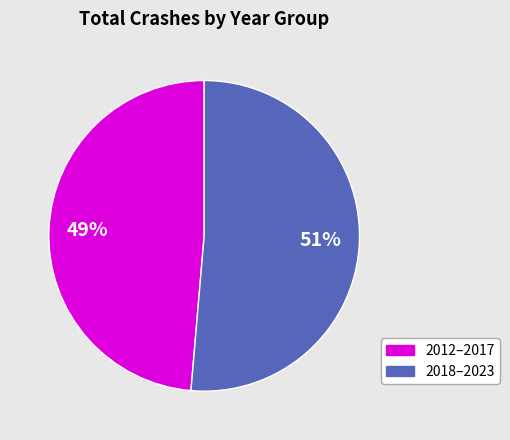

To the nearest percent, what is the average slice percentage?

50%